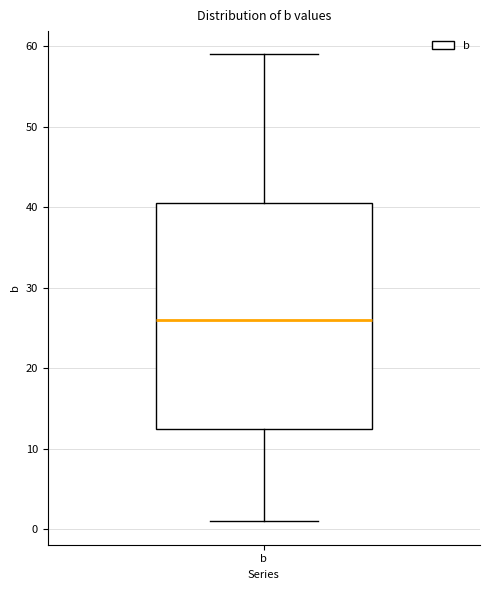

Where does the upper whisker of the box for b end on the y-axis? The values are not printed on the chart, so give them approximately, as read against the axis.

59